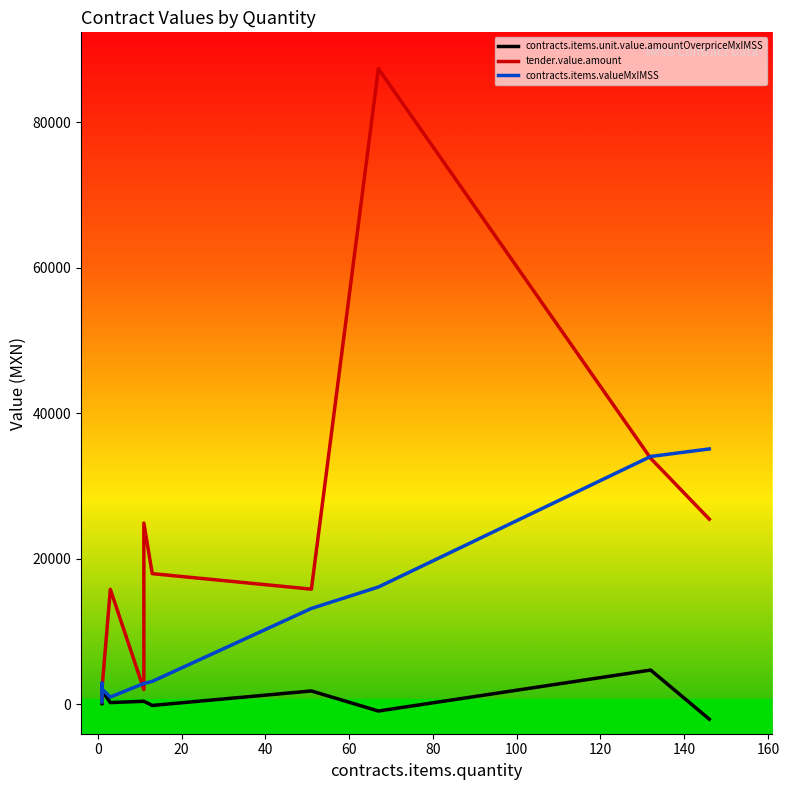

How many values in the contracts.items.unit.value.amountOverpriceMxIMSS series exceed 390?

7